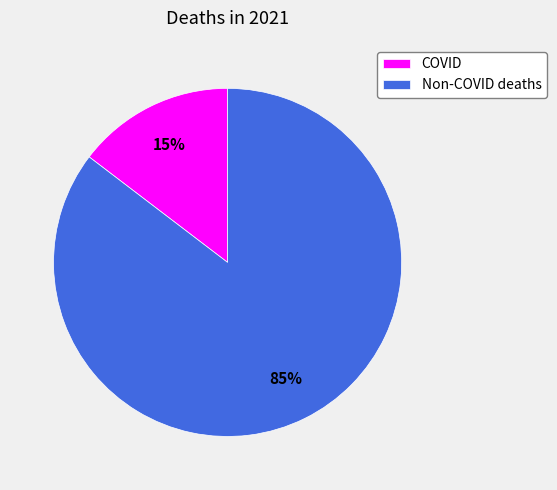

Rank the categories by value from highest to lowest.

Non-COVID deaths, COVID